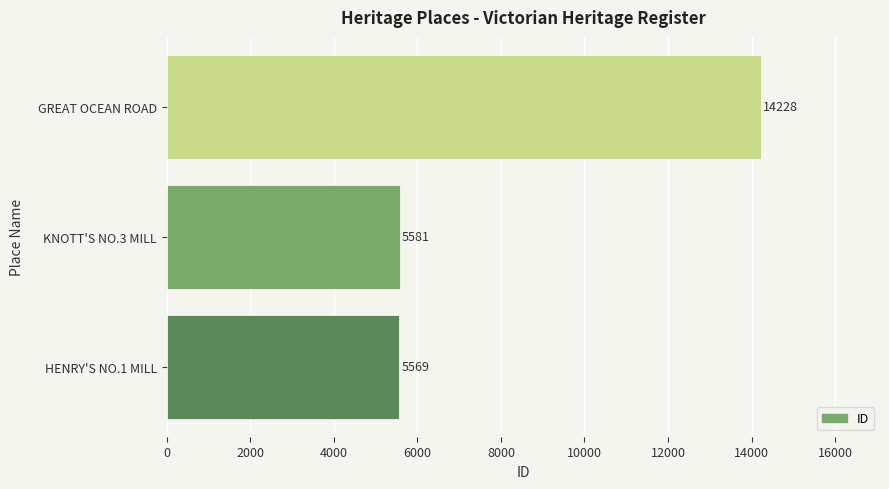

What is the difference between the maximum and second lowest values?

8647